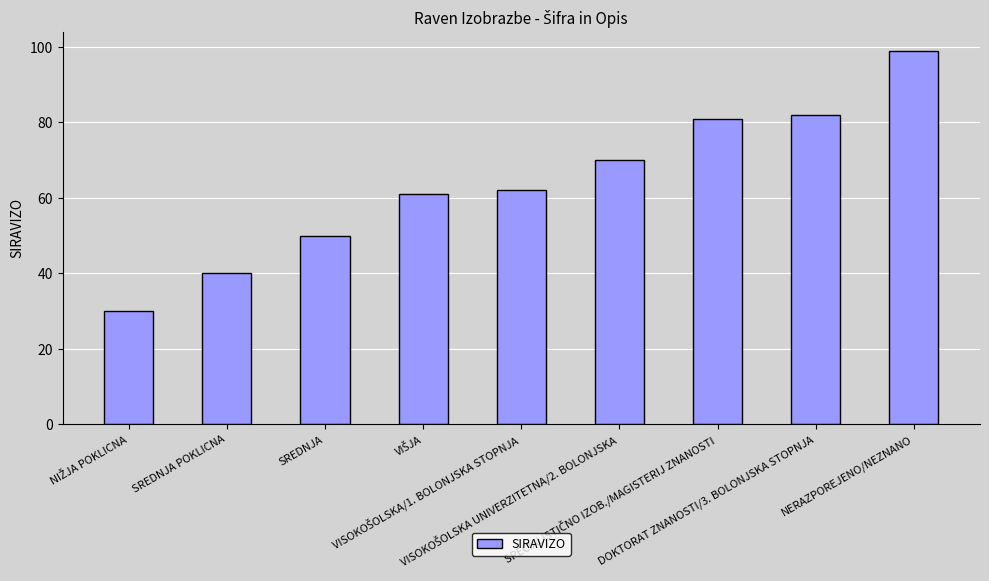

What is the difference between the maximum and minimum values?

69